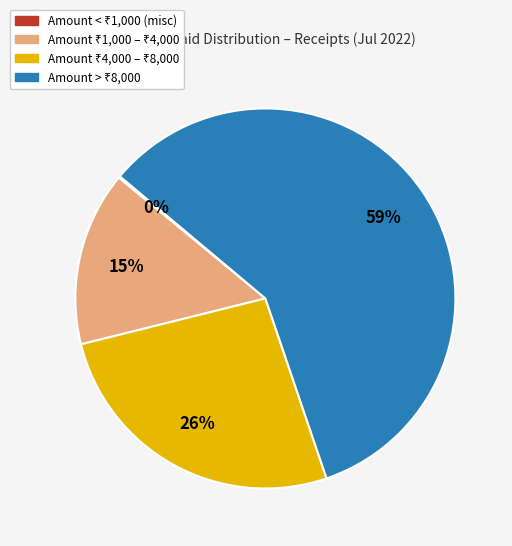

Is there a majority slice in this chart?

Yes